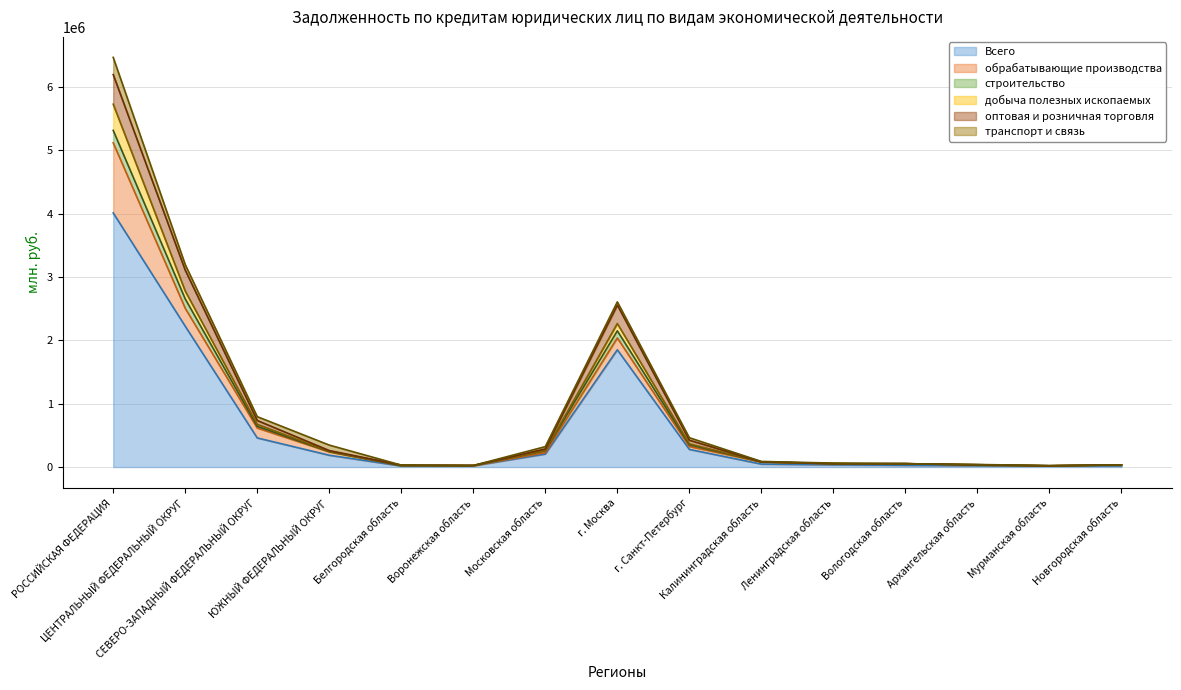

How many values in the транспорт и связь series are below 7227?

7